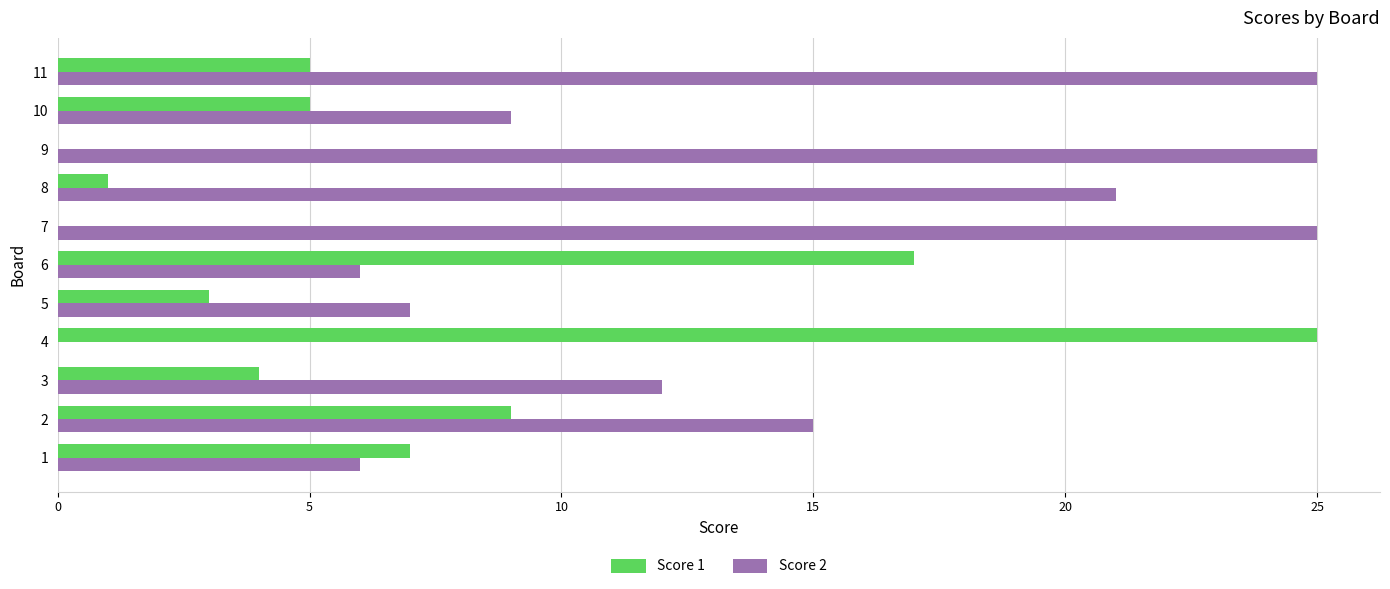

At which category is the sum across all series the highest?

11